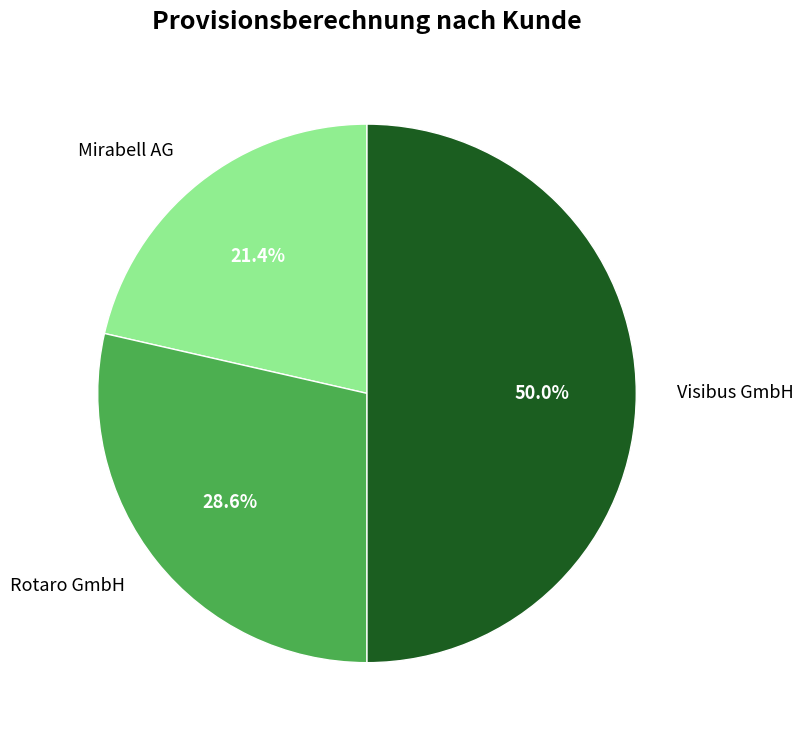

The Mirabell AG slice represents 8% of the pie. True or false?

False